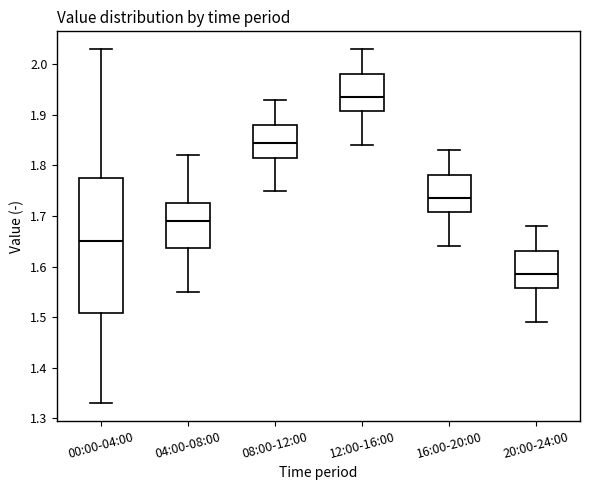

Reading left to right, transcribe this box plot: for each box, give where its median line is, the range the box spans, and where its two whiskers end, as read against the y-axis. The values are not printed on the chart, so give them approximately, as read against the axis.

00:00-04:00: median 1.65, box 1.51 to 1.78, whiskers 1.33 to 2.03
04:00-08:00: median 1.69, box 1.64 to 1.73, whiskers 1.55 to 1.82
08:00-12:00: median 1.85, box 1.82 to 1.88, whiskers 1.75 to 1.93
12:00-16:00: median 1.94, box 1.91 to 1.98, whiskers 1.84 to 2.03
16:00-20:00: median 1.74, box 1.71 to 1.78, whiskers 1.64 to 1.83
20:00-24:00: median 1.59, box 1.56 to 1.63, whiskers 1.49 to 1.68